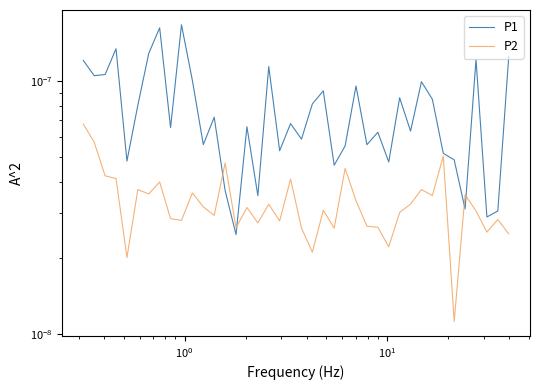

What are all the series names shown in the legend?

P1, P2